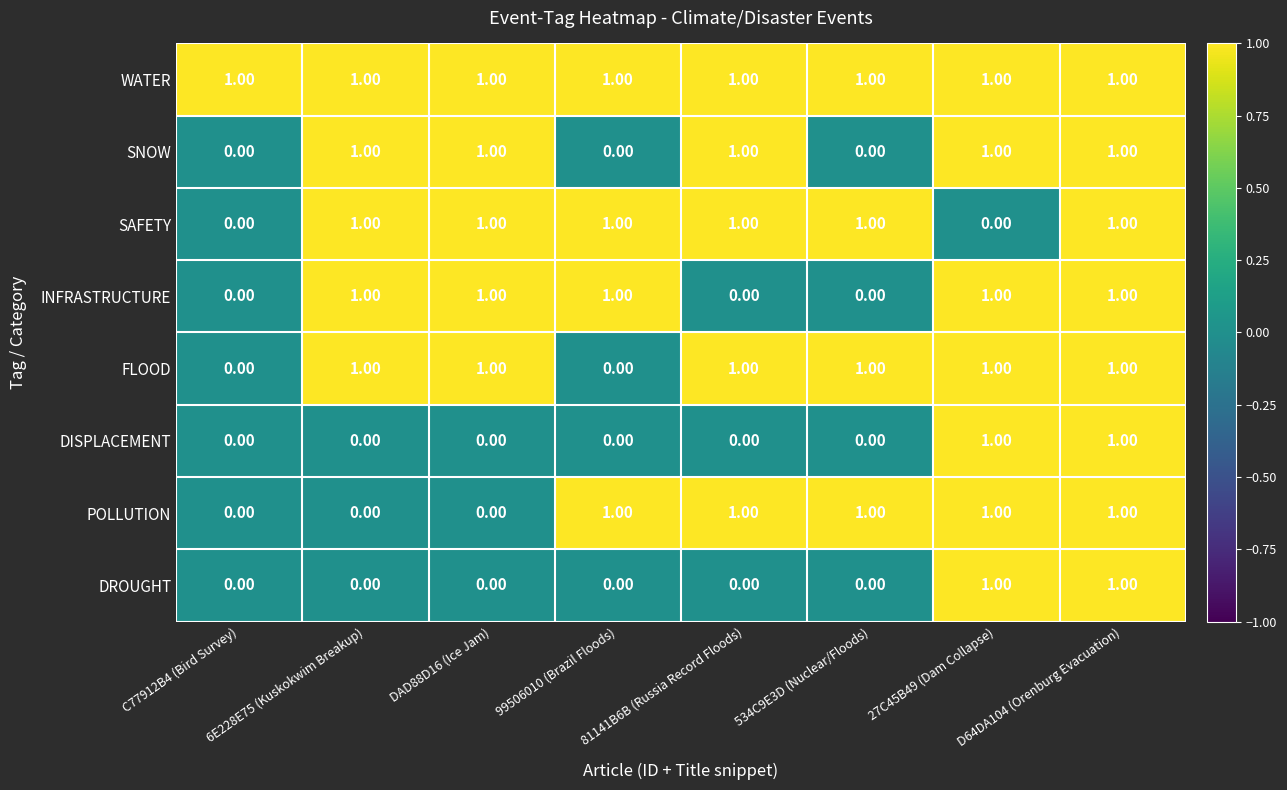

What is the sum of all POLLUTION values?

5